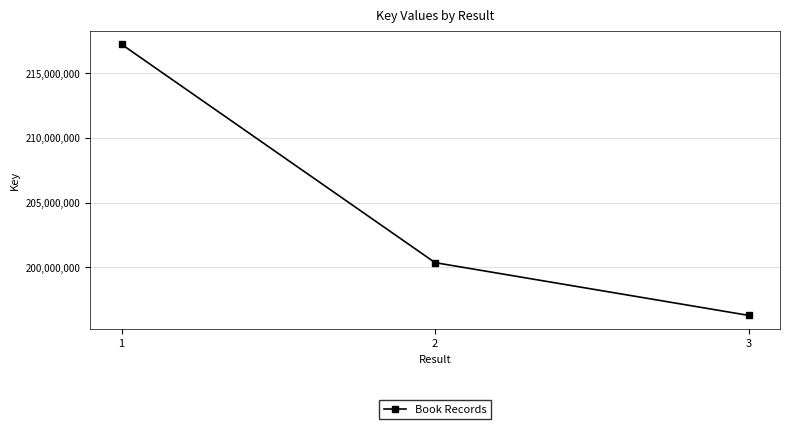

At which label does the data first exceed 200374799?

1